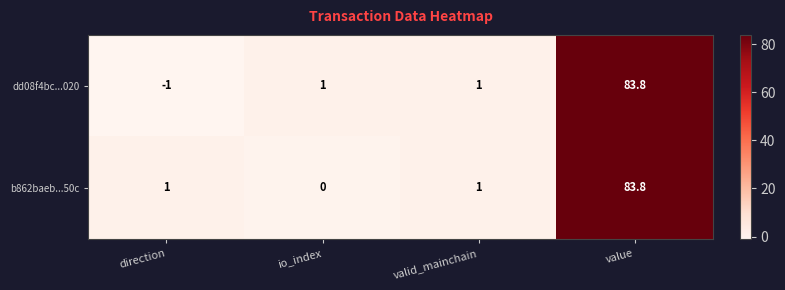

True or false: b862baeb...50c has a value of 31.9 at io_index.

False